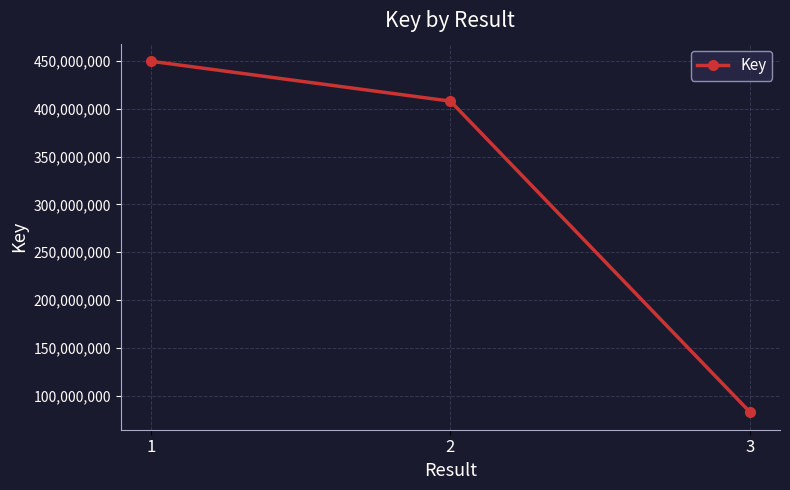

Reading left to right, transcribe all the data shown in this chart.

449590697	407878207	82924992